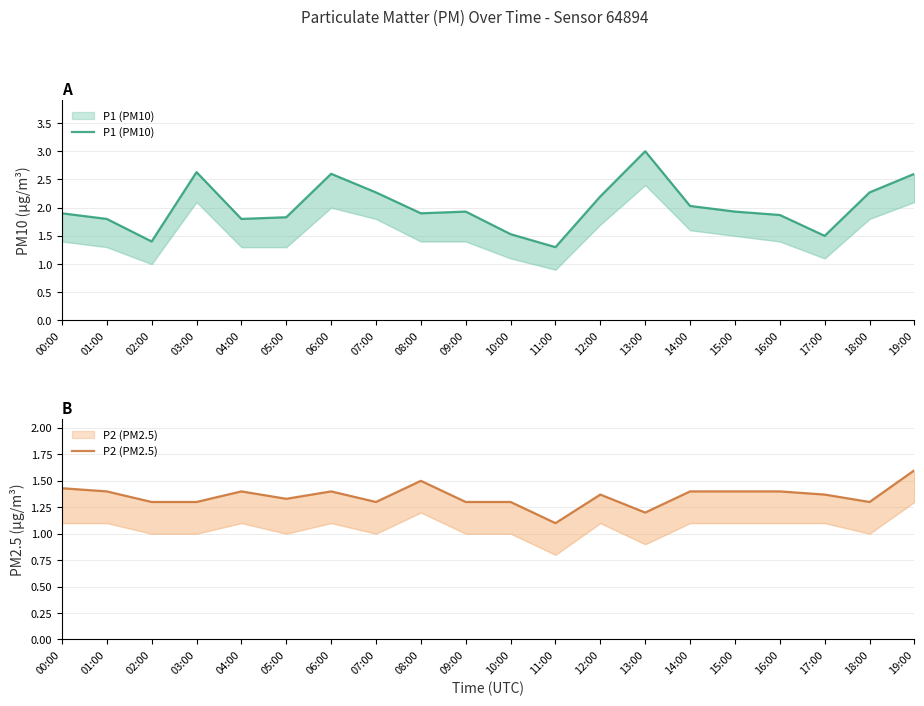

True or false: P2 (PM2.5) and P1 (PM10) cross at least once.

False